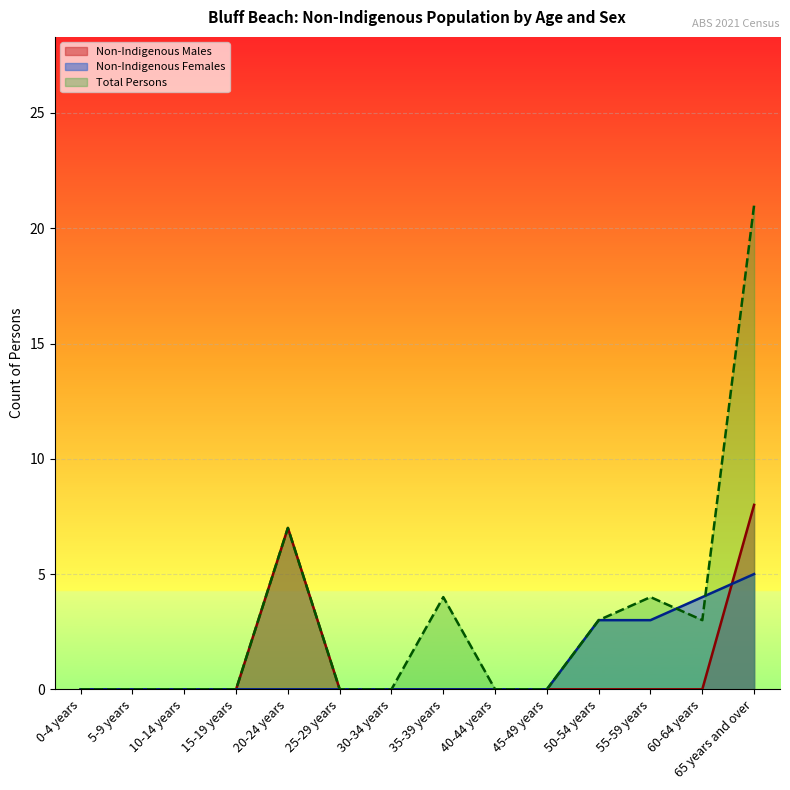

How many times do Non-Indigenous Females and Non-Indigenous Males cross each other?

1